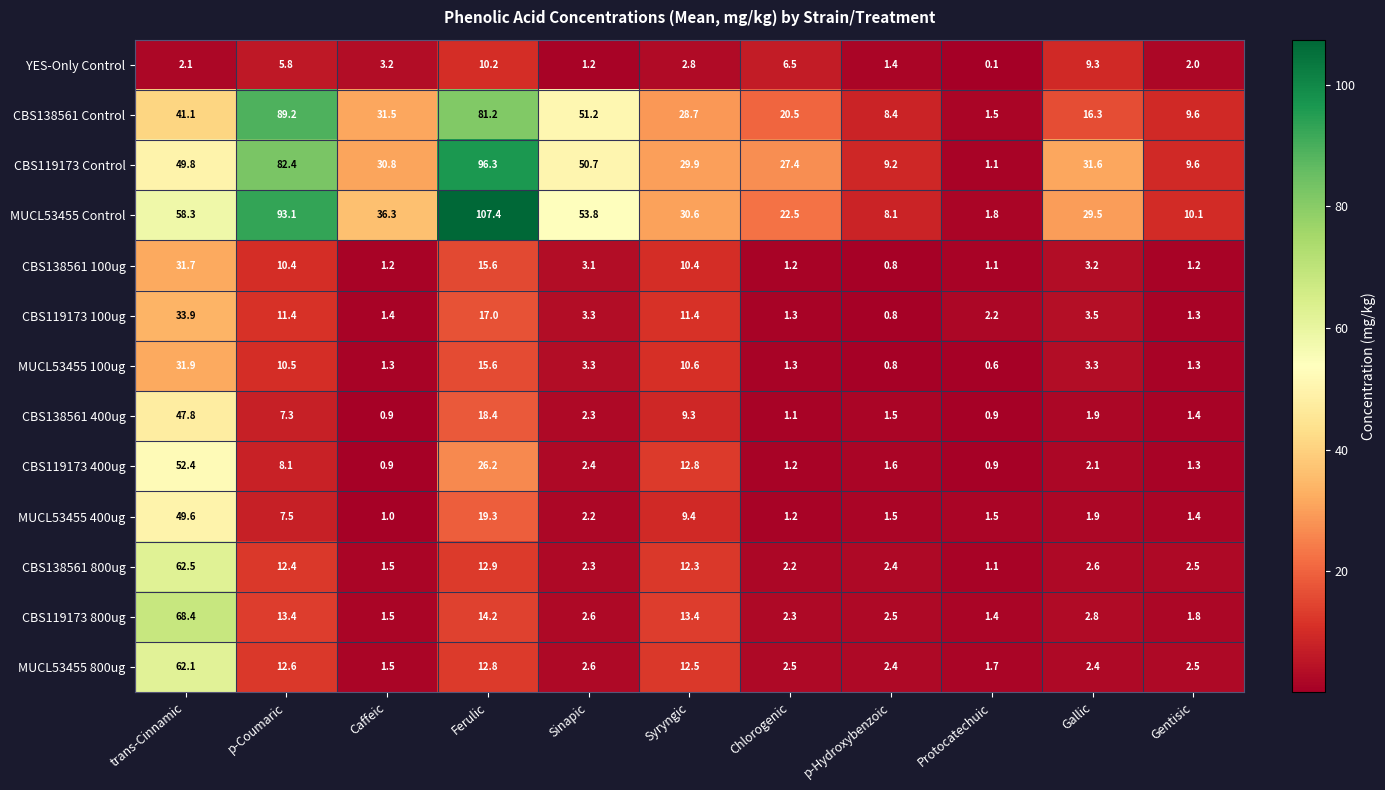

At how many categories does at least one series exceed 48?

4